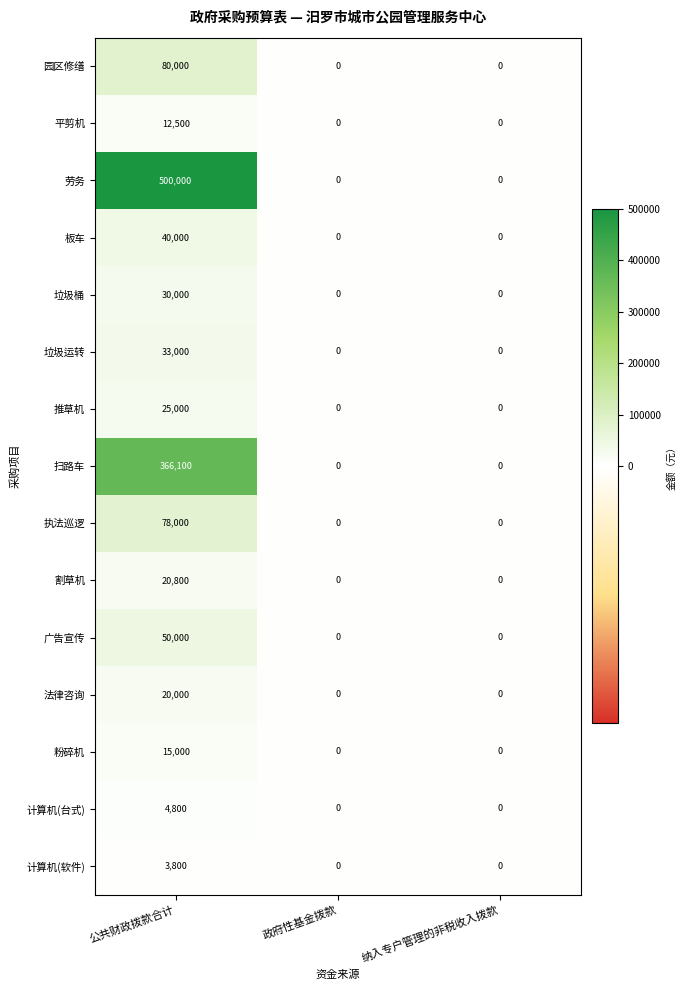

What is the difference between the 法律咨询 values at 公共财政拨款合计 and 政府性基金拨款?

20000